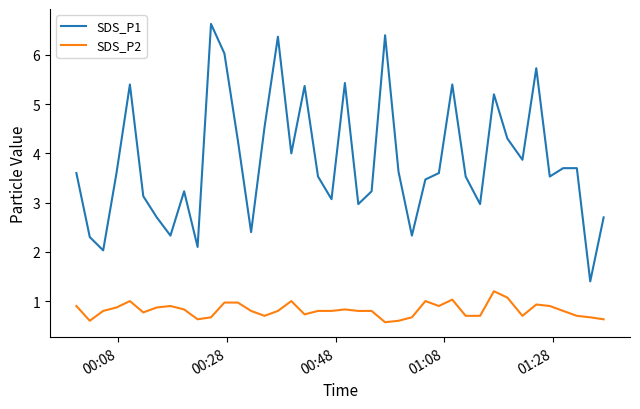

True or false: SDS_P2 and SDS_P1 intersect in this chart.

False